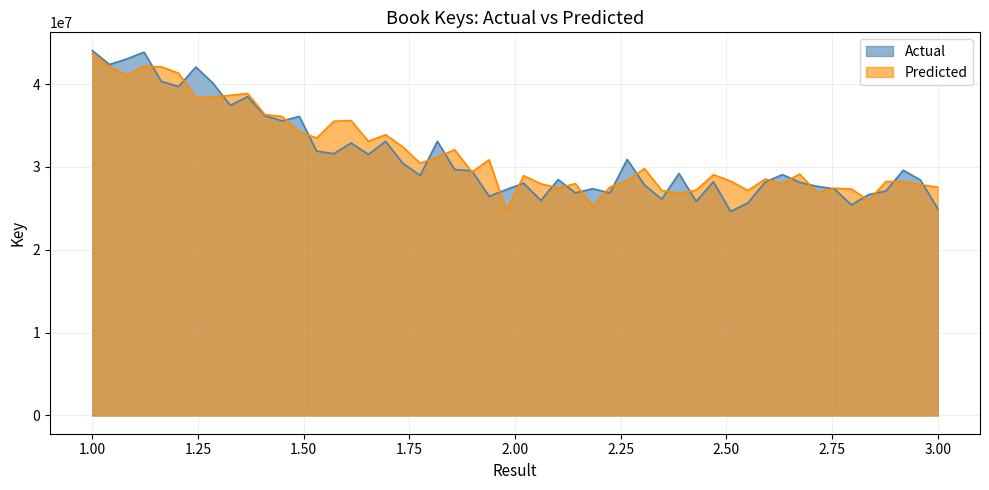

What is the sum of the Predicted values at 3 and 1?

71064200